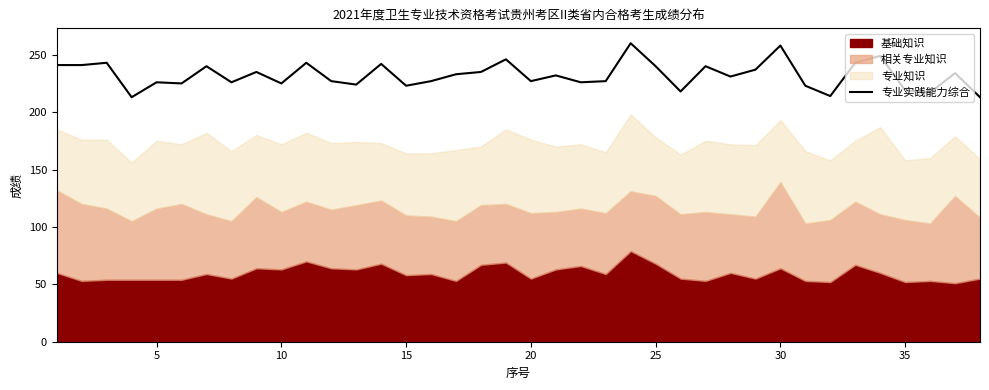

What is the maximum value for 专业实践能力综合?

260